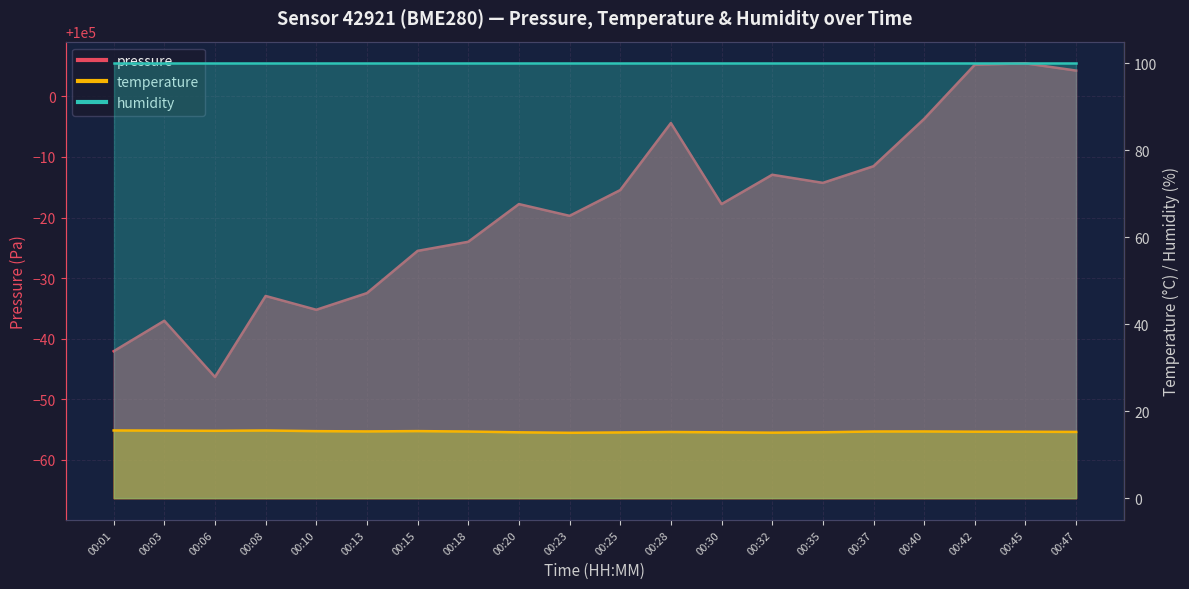

At which label is temperature closest to 15?

00:23